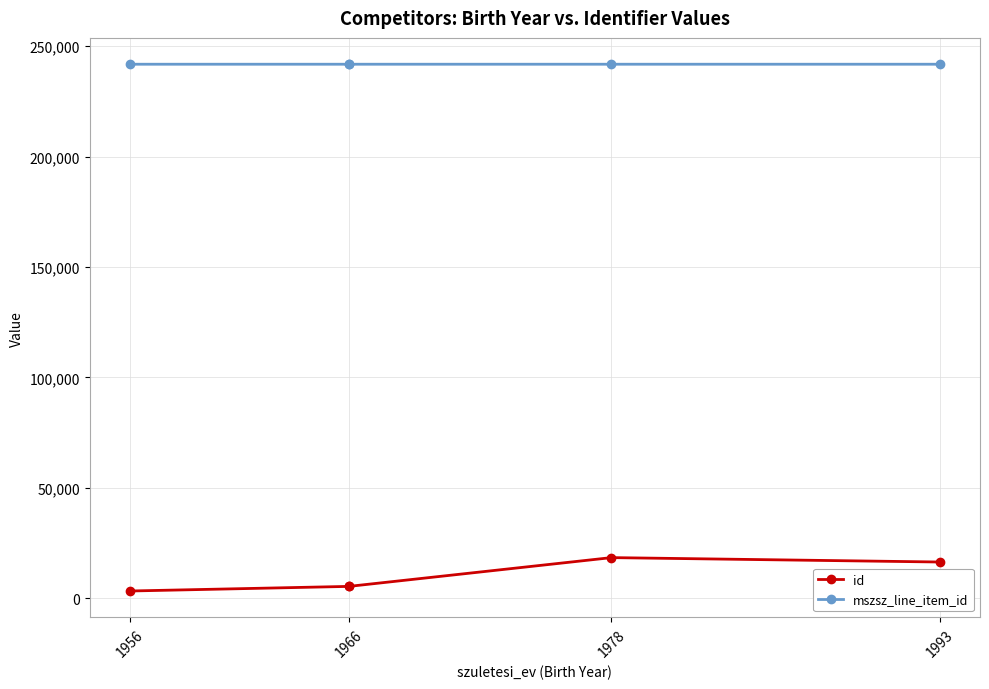

The value of id at 1993 is 16387. True or false?

True